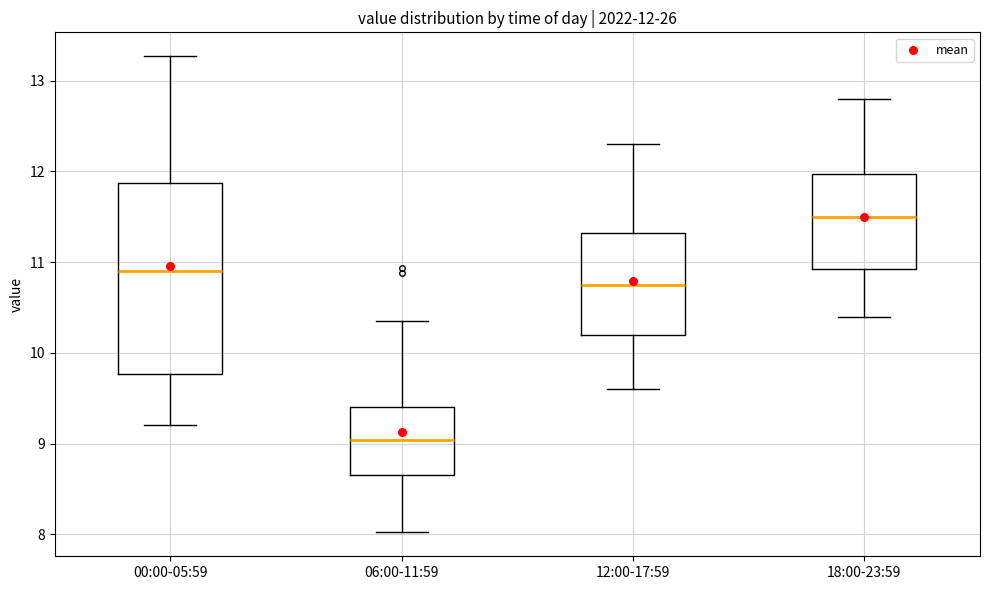

Which box is the tallest, from its lower edge to its upper edge?

00:00-05:59